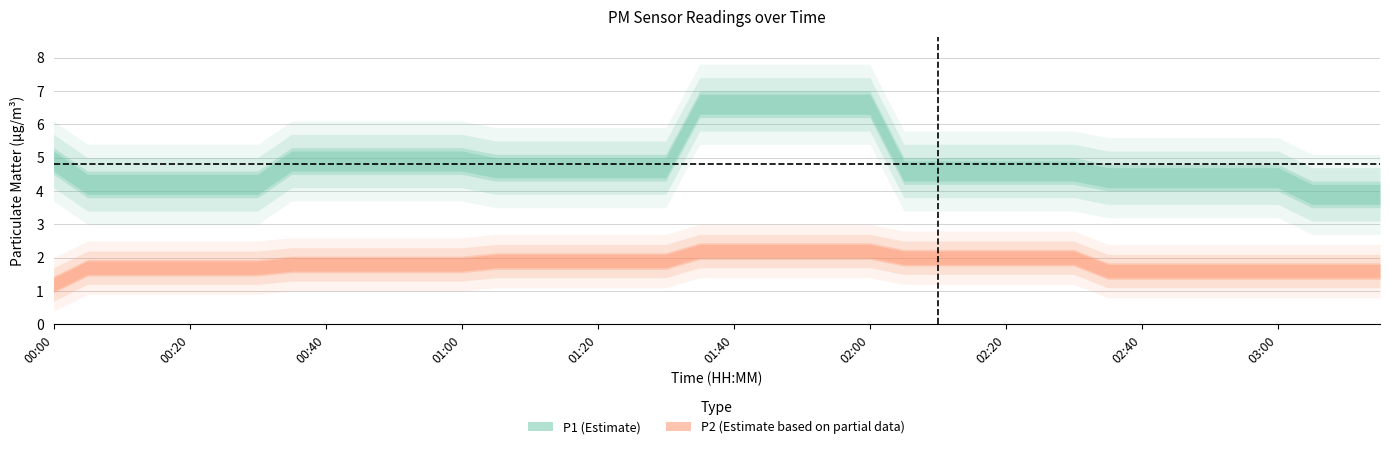

Read the P1 value at 03:05.

3.9